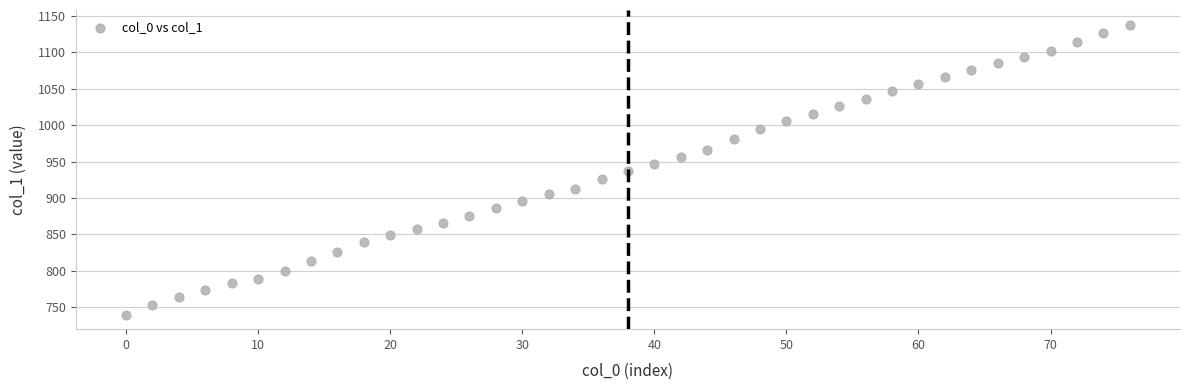

What is the range of X values (max minus min)?

76